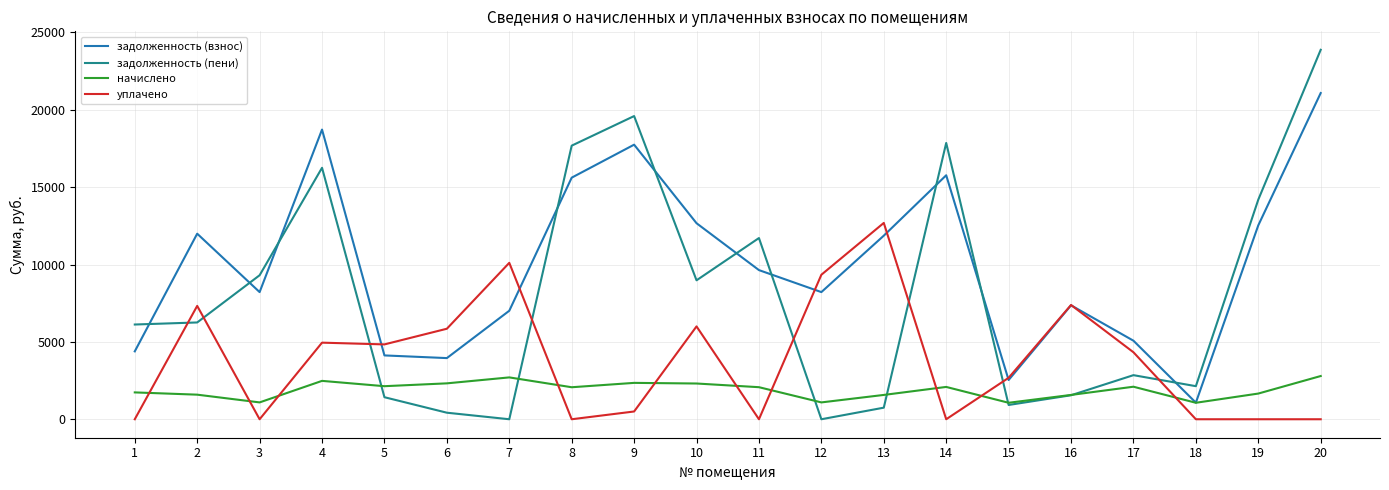

How many times do задолженность (взнос) and задолженность (пени) cross each other?

10